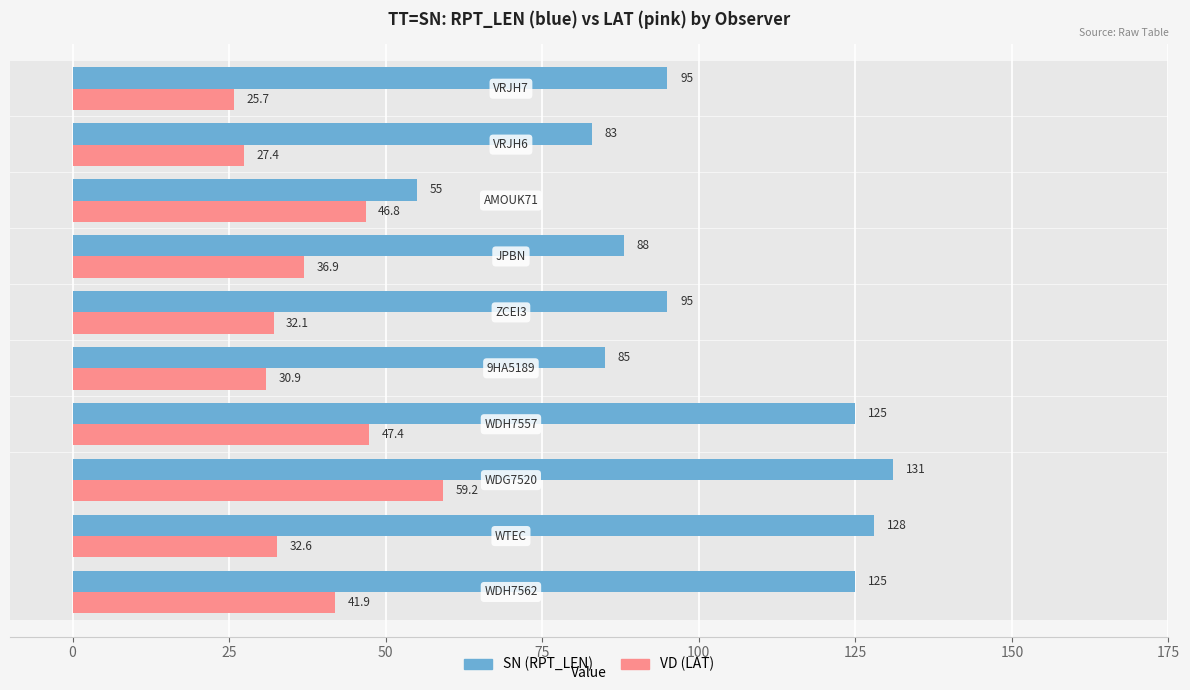

Rank the series by their average value, from highest to lowest.

SN, VD